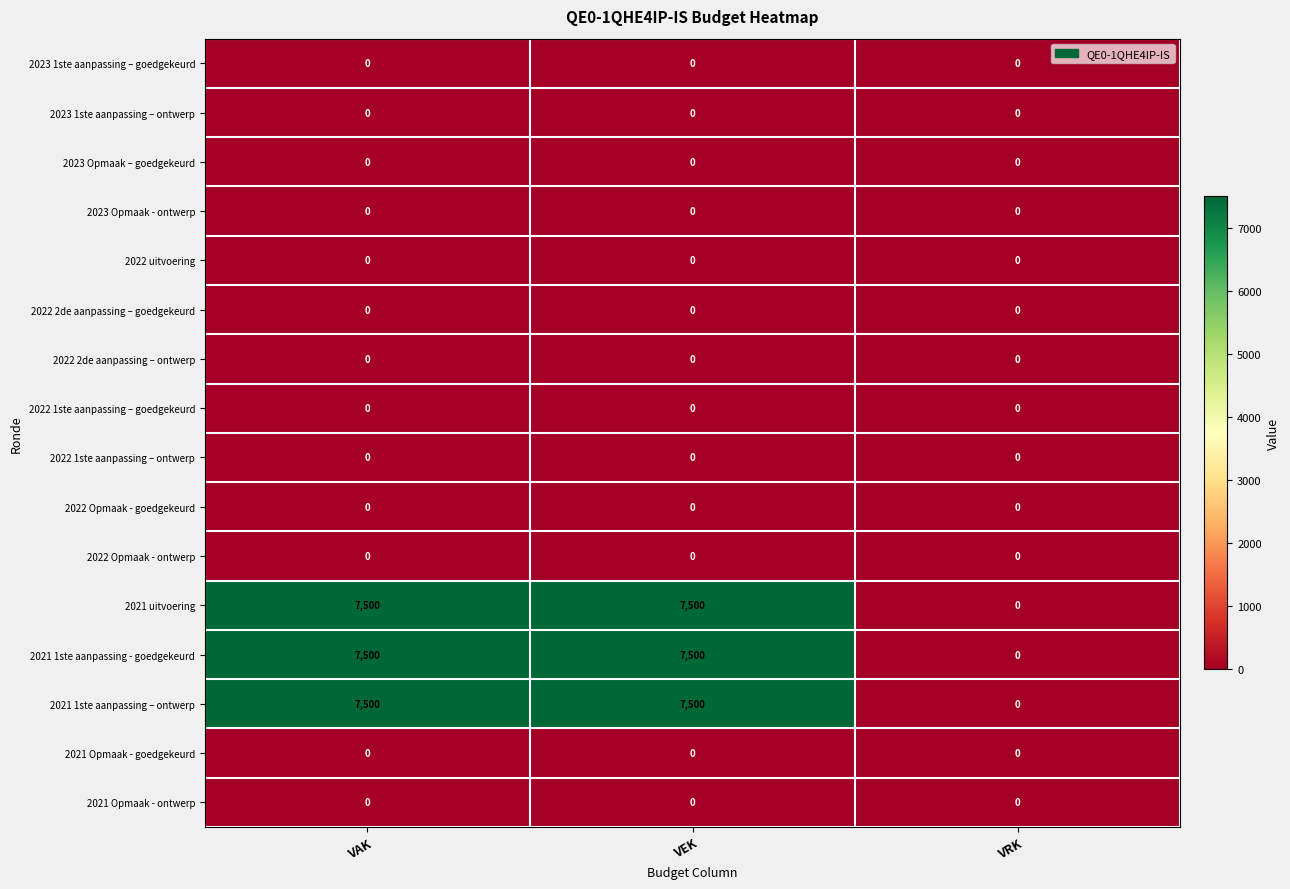

What is the total value across all series at VAK?

22500